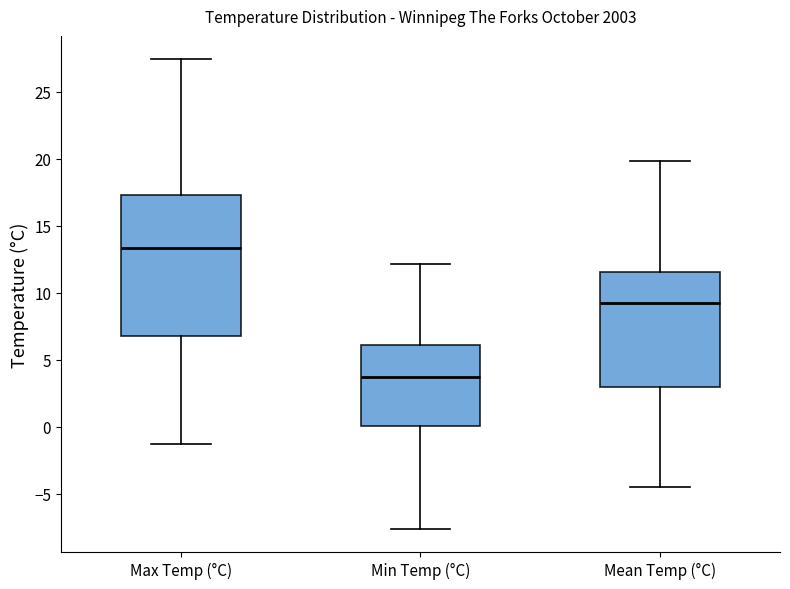

Reading left to right, transcribe this box plot: for each box, give where its median line is, the range the box spans, and where its two whiskers end, as read against the y-axis. The values are not printed on the chart, so give them approximately, as read against the axis.

Max Temp (°C): median 13.5, box 7.0 to 17.5, whiskers -1.5 to 27.5
Min Temp (°C): median 3.5, box 0.0 to 6.0, whiskers -7.5 to 12.0
Mean Temp (°C): median 9.0, box 3.0 to 11.5, whiskers -4.5 to 20.0